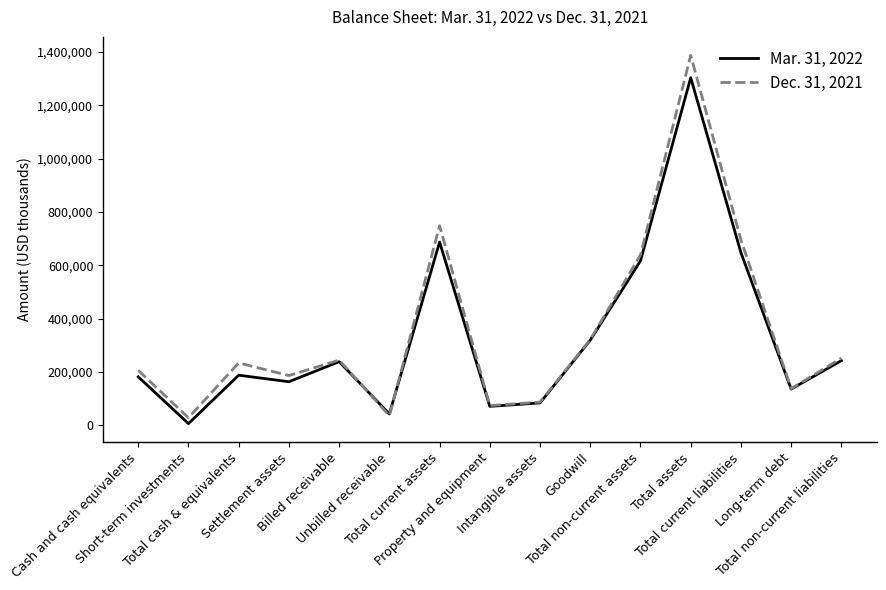

What is the maximum value shown in the chart?

1387149